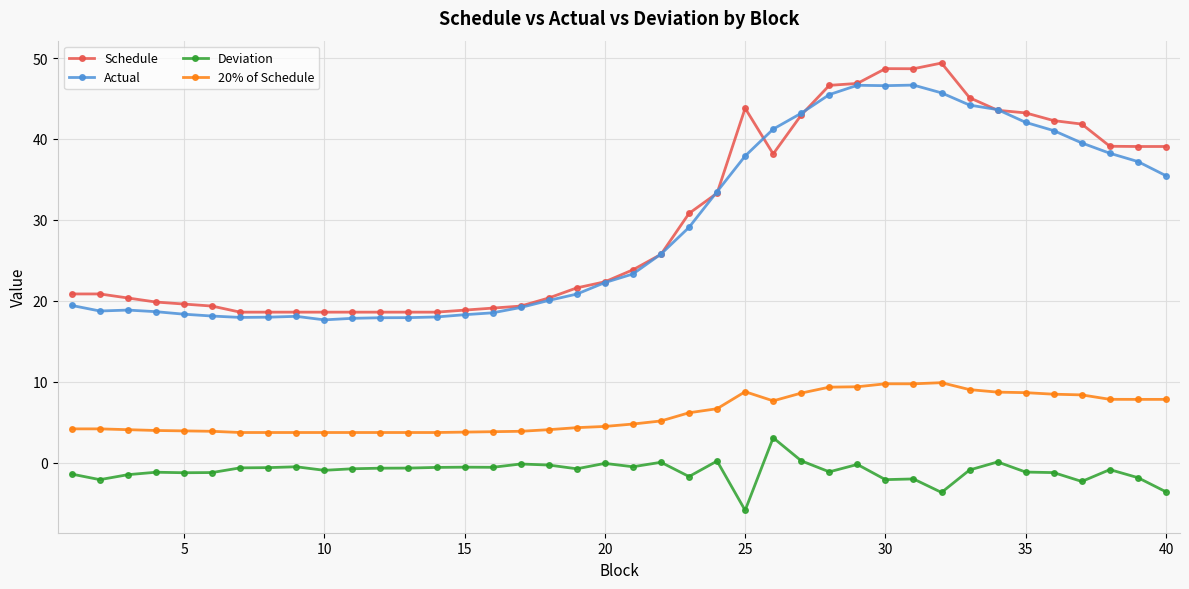

Which series has the widest spread of values?

Schedule